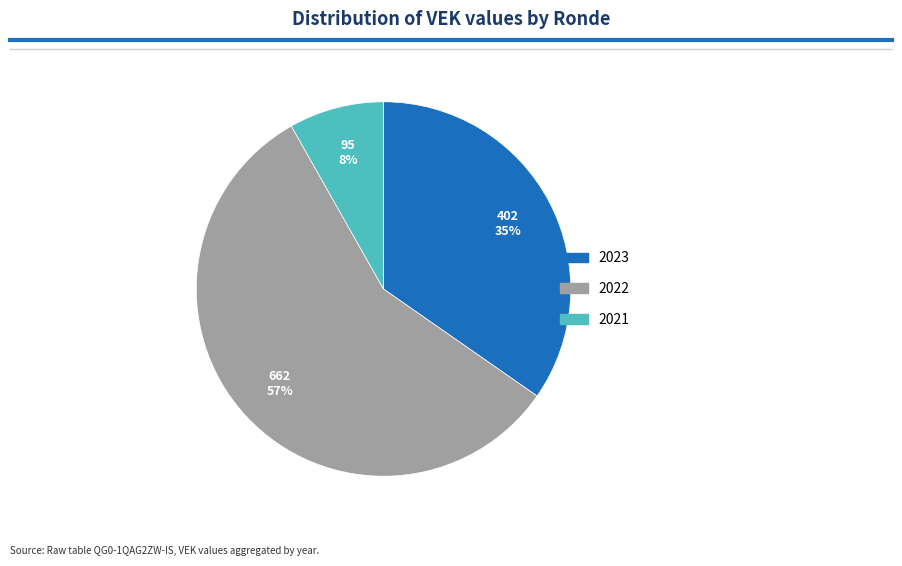

Count the number of slices in the pie.

3